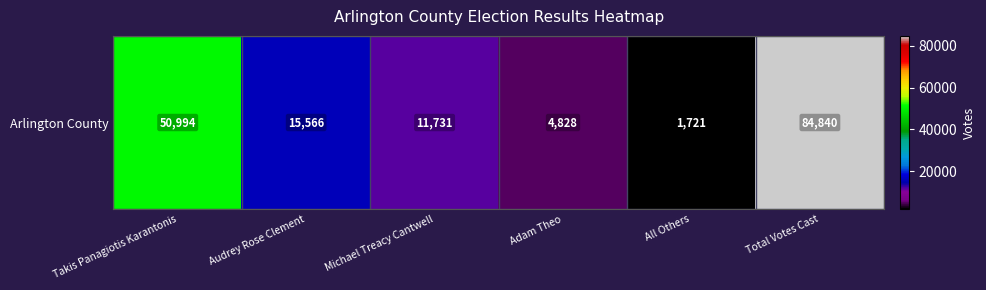

Reading right to left, what are all the values shown in this chart?

84840	1721	4828	11731	15566	50994